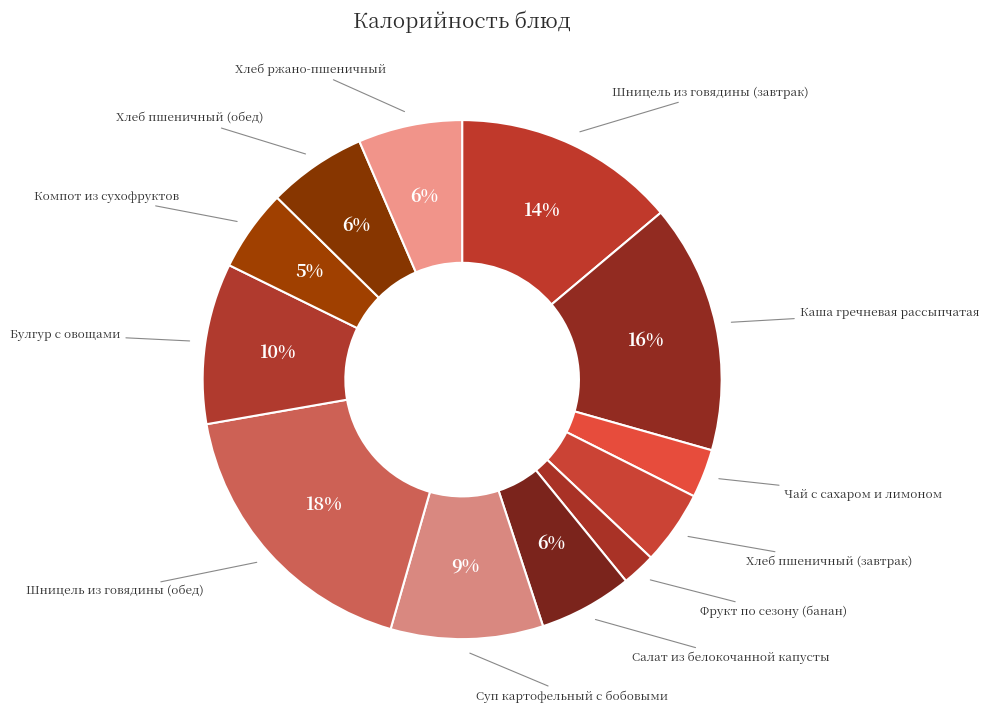

How many slices are in this pie chart?

12